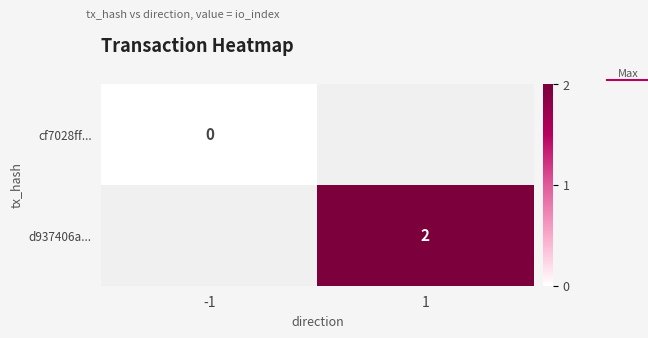

True or false: d937406a... has a value of 1 at 1.

False